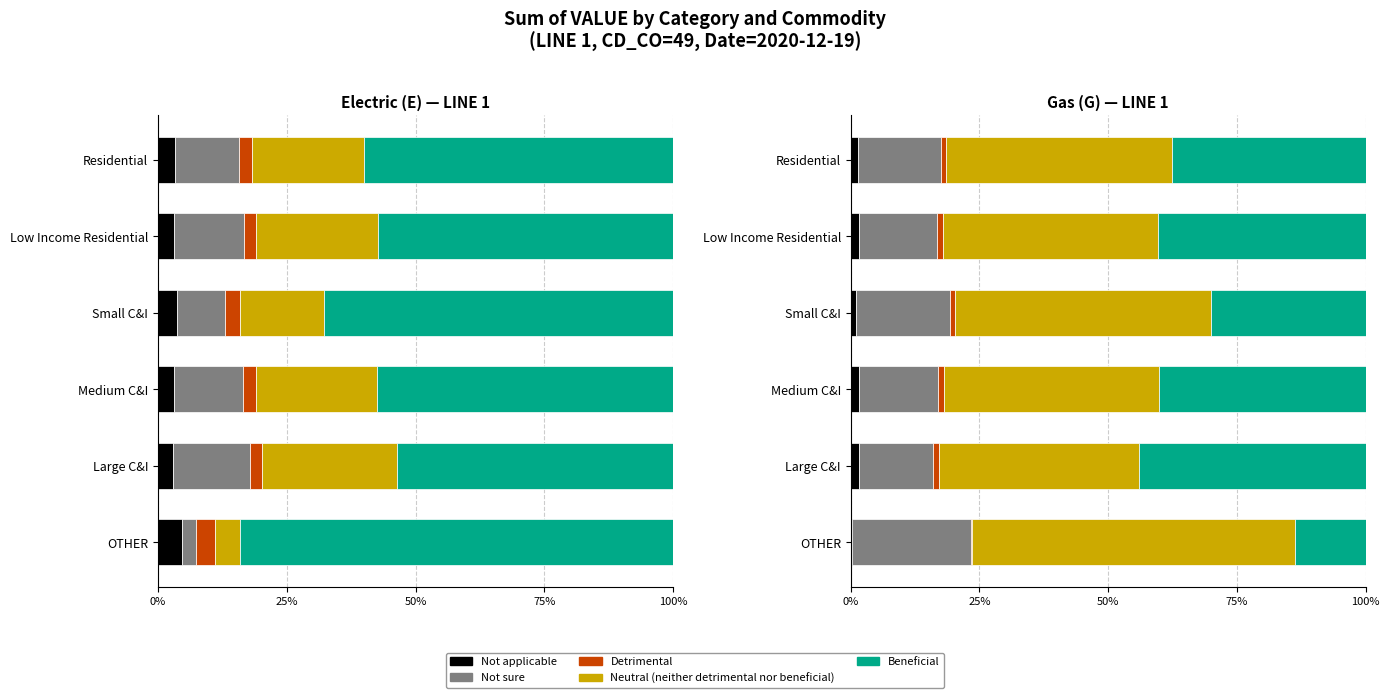

Which series has the largest range (max minus min)?

Beneficial